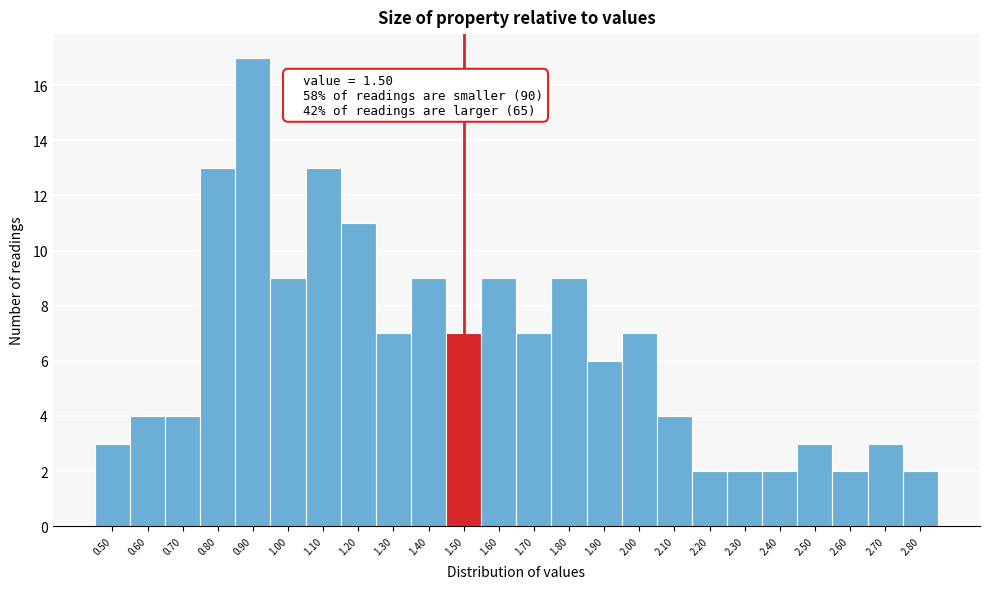

Over which range of the x-axis is the bar tallest?

0.85 to 0.95